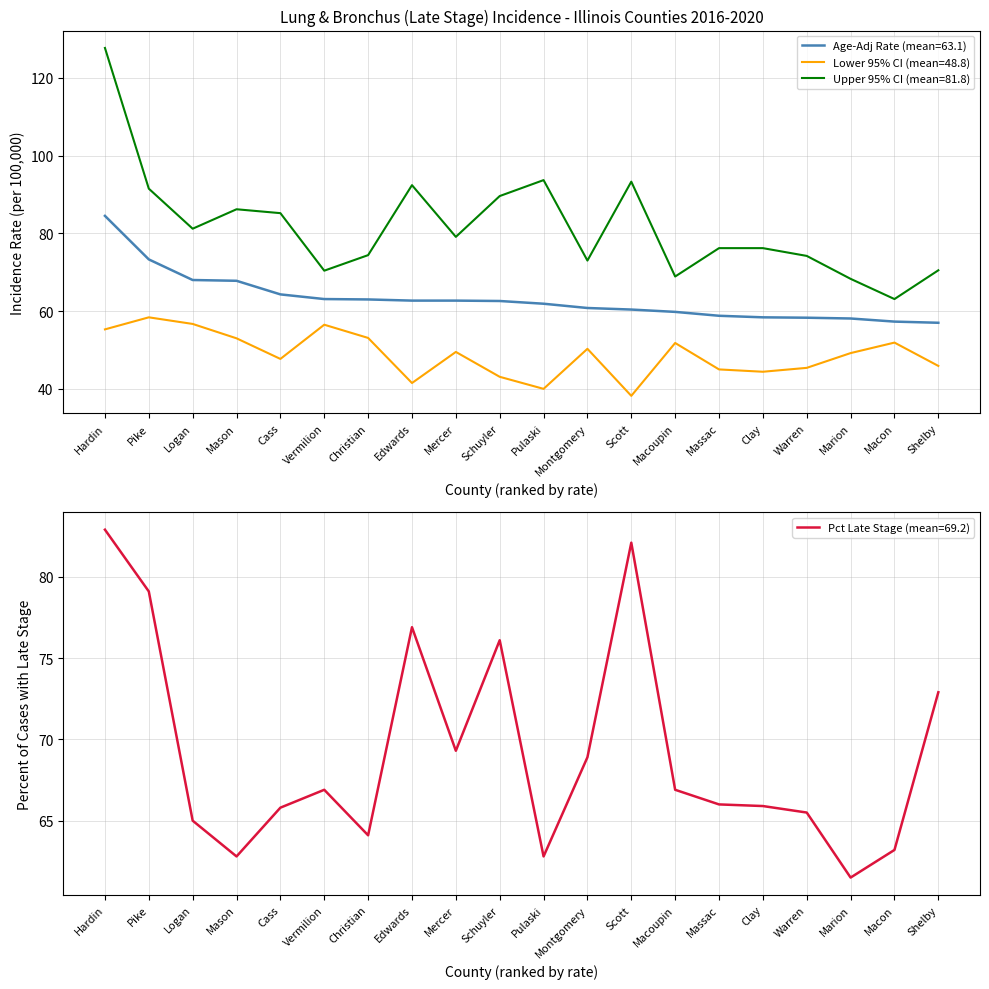

How many values in the Upper 95% CI series exceed 79?

10